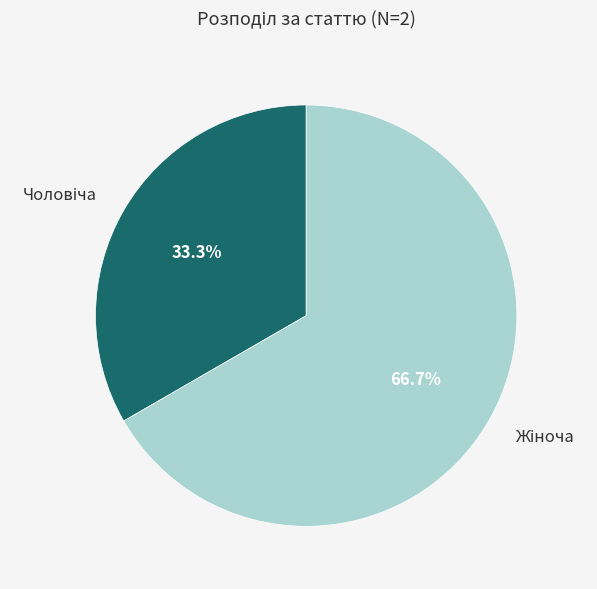

To the nearest percent, what is the difference between the largest and smallest slice percentages?

33%